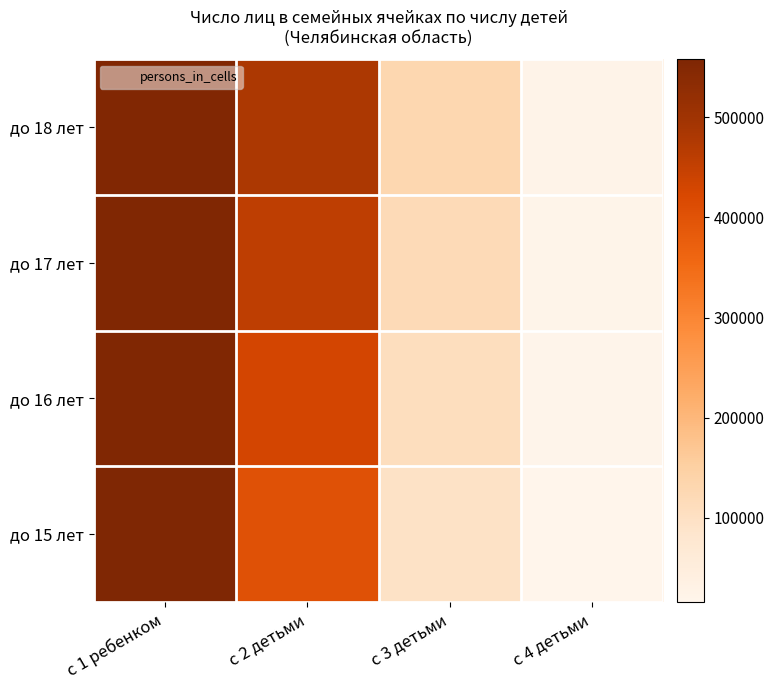

Reading left to right, extract all data points from this chart.

до 18 лет: с 1 ребенком=553518	с 2 детьми=481415	с 3 детьми=129285	с 4 детьми=22604
до 17 лет: с 1 ребенком=554722	с 2 детьми=458025	с 3 детьми=119380	с 4 детьми=20439
до 16 лет: с 1 ребенком=555898	с 2 детьми=430796	с 3 детьми=107612	с 4 детьми=18076
до 15 лет: с 1 ребенком=558062	с 2 детьми=402358	с 3 детьми=95543	с 4 детьми=15751